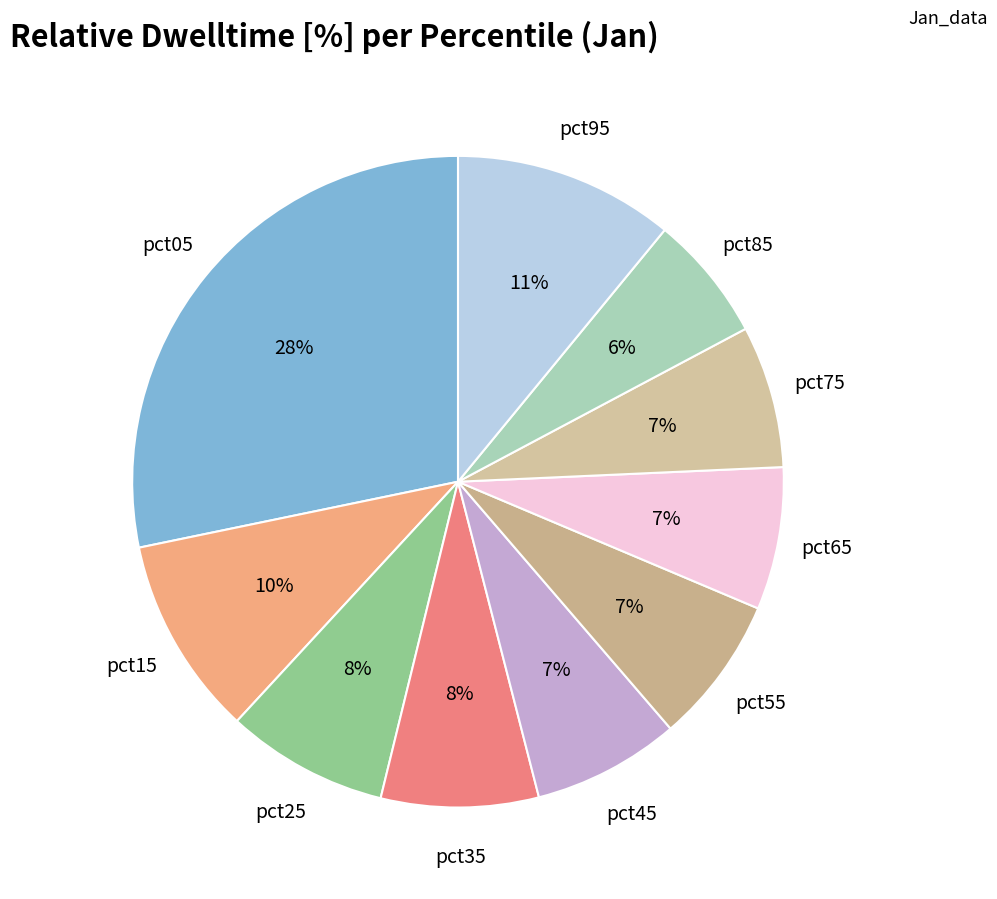

How many slices are in this pie chart?

10